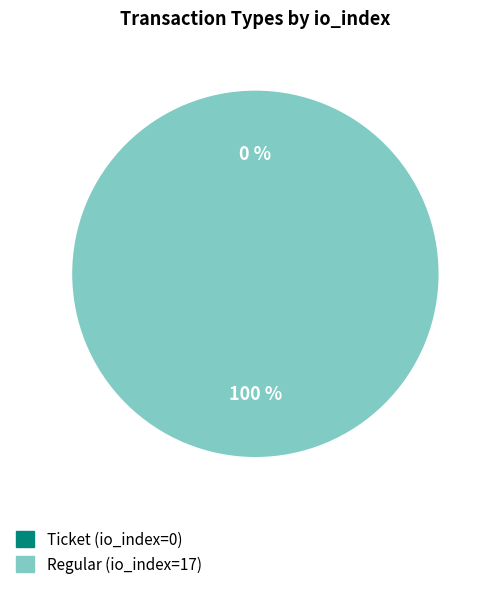

To the nearest percent, what is the difference between the largest and smallest slice percentages?

100%